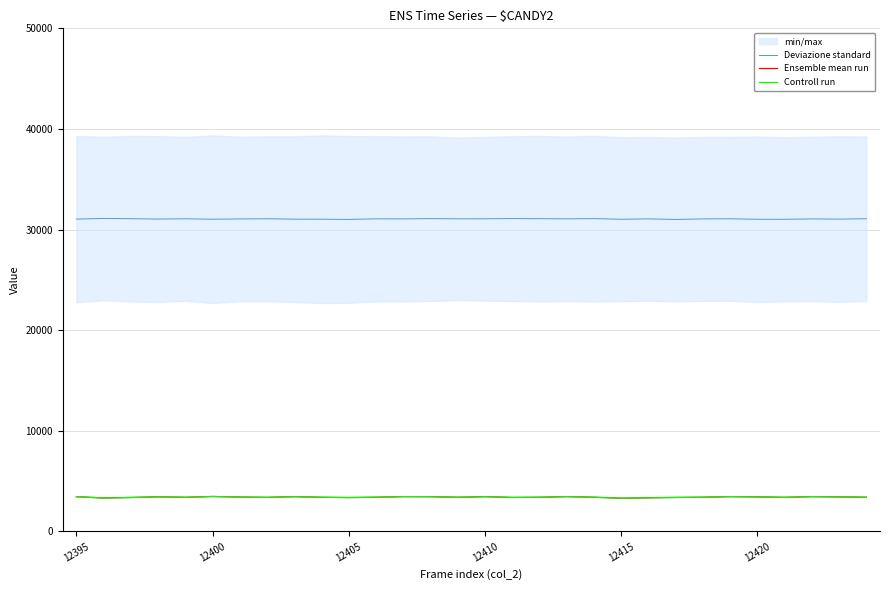

What is the highest value of the Deviazione standard series?

31105.0